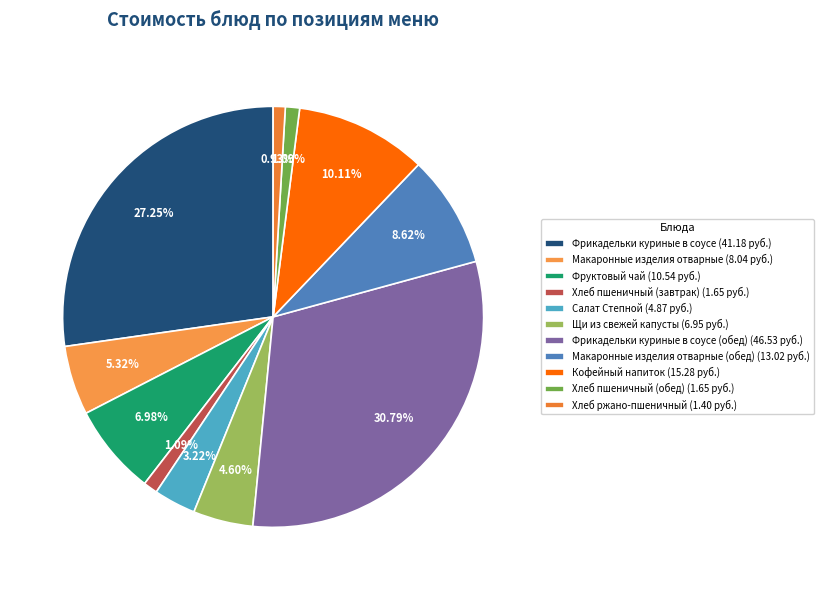

What is the smallest slice in the pie chart?

Хлеб ржано-пшеничный